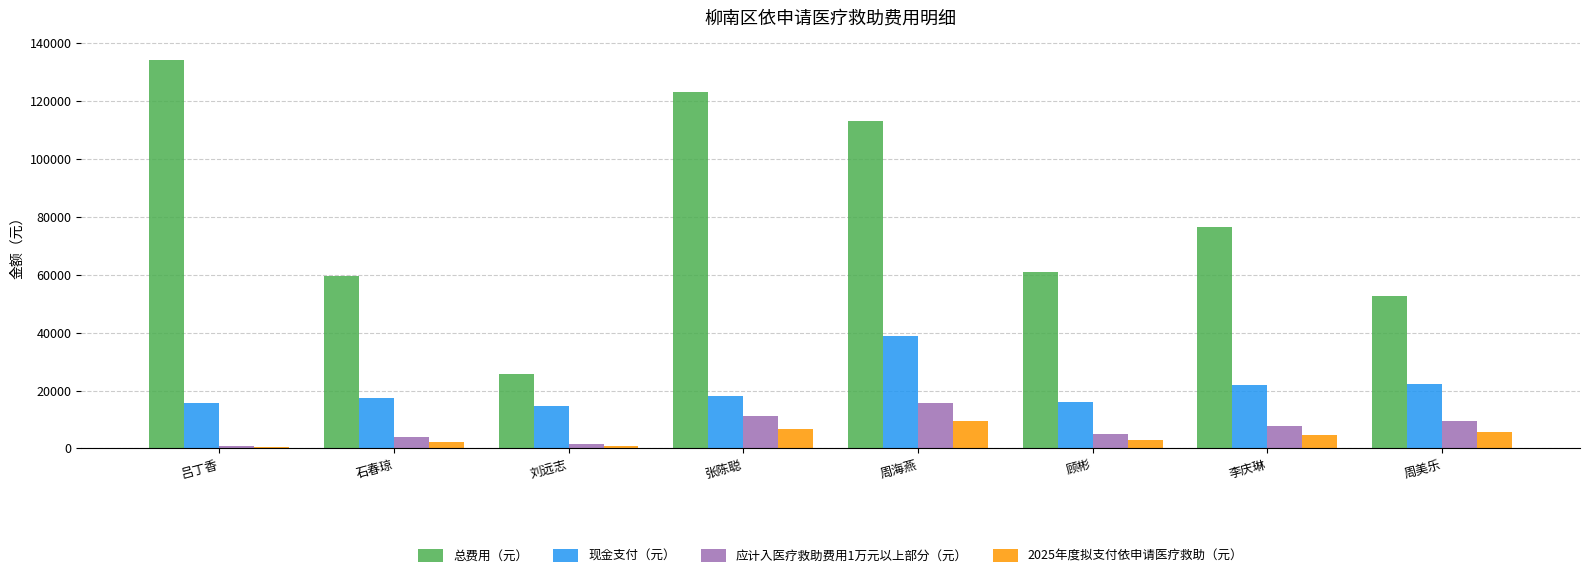

At which category is the sum across all series the highest?

周海燕